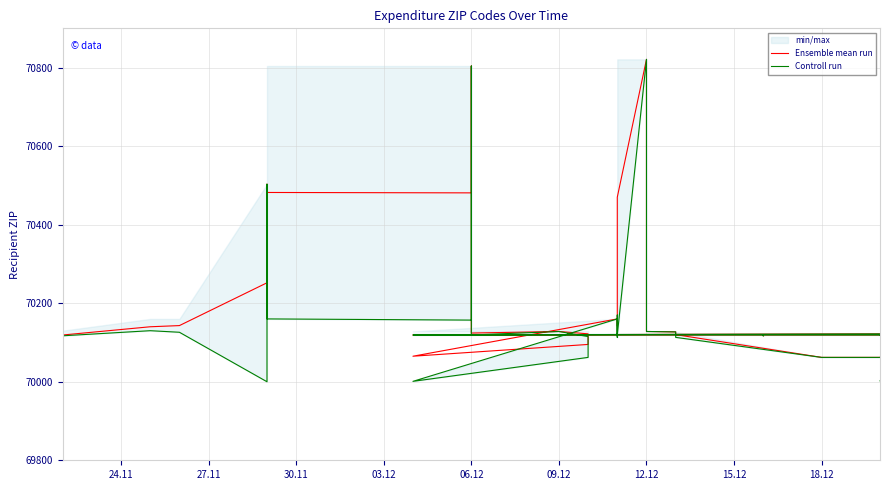

What is the minimum value for Controll run?

70000